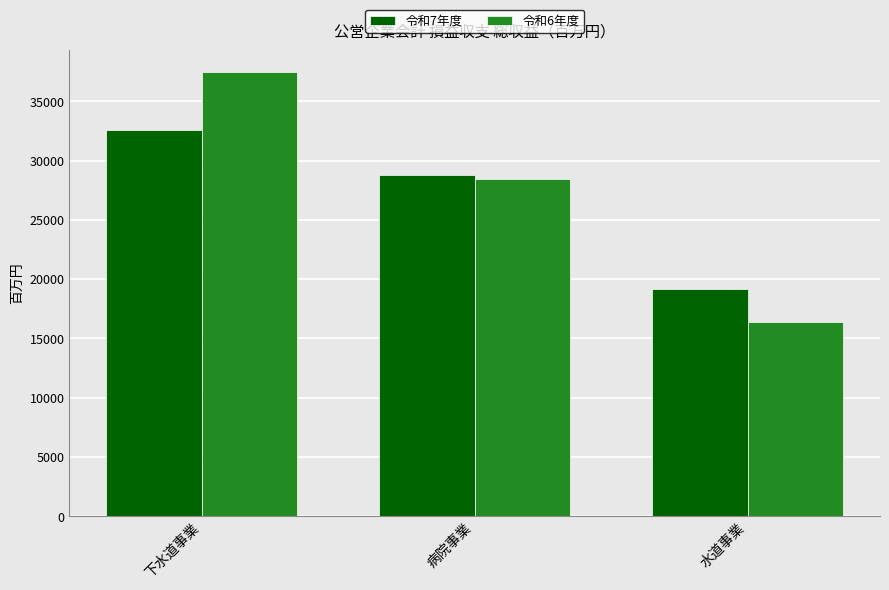

What is the label of the 1st bar from the right?

水道事業